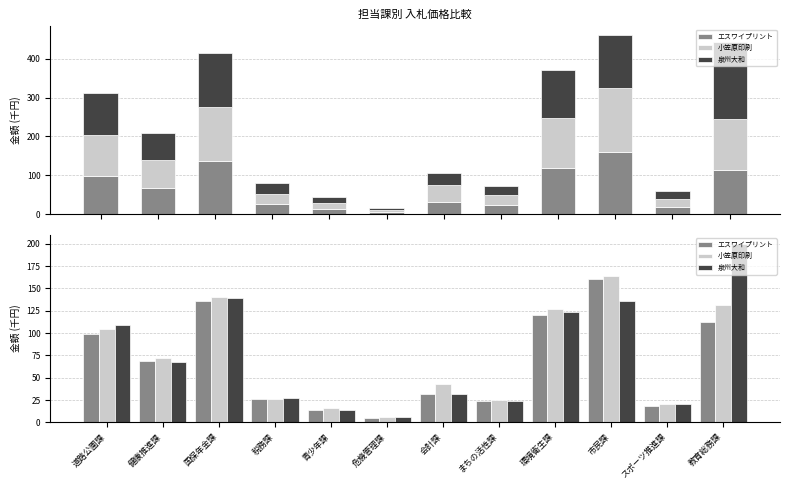

Reading right to left, extract all data points from this chart.

エスワイプリント: 112.7	18.6	160.0	120.0	23.6	32.0	5.0	14.0	26.0	136.0	68.4	99.5
小笠原印刷: 131.5	21.0	164.0	126.4	24.8	43.0	6.0	16.0	26.6	140.0	72.0	104.0
泉州大和: 200.0	20.8	136.0	123.4	23.4	31.9	5.9	13.9	27.9	138.8	68.1	108.9